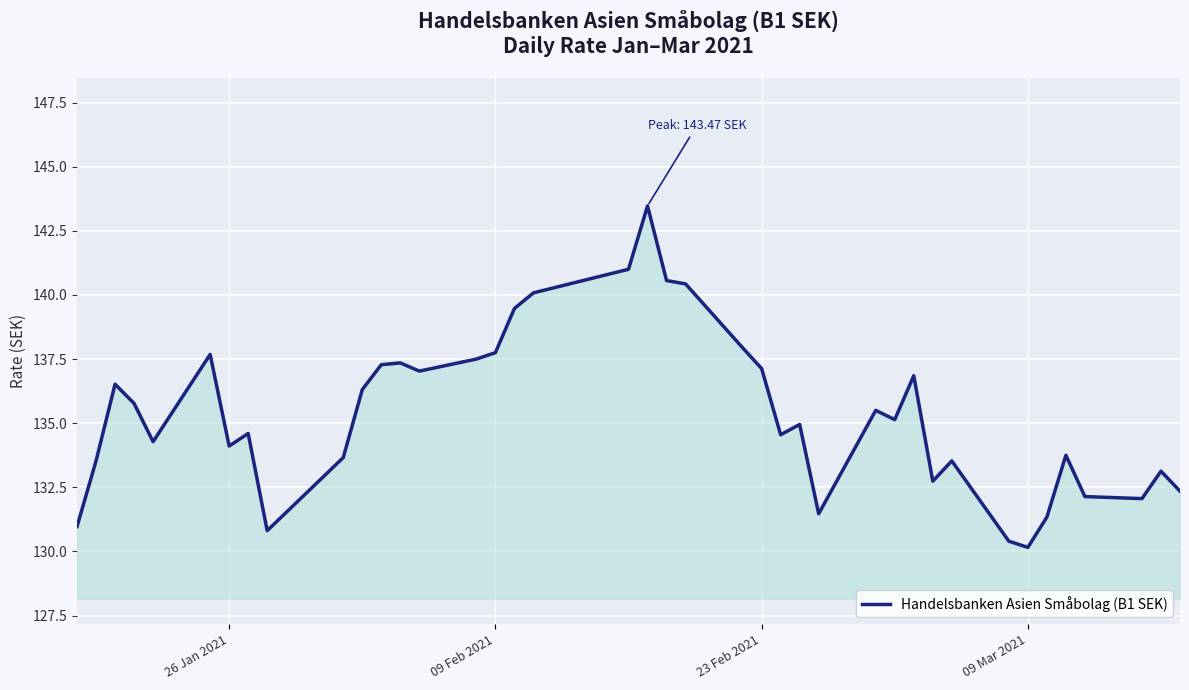

What is the maximum value shown in the chart?

143.5